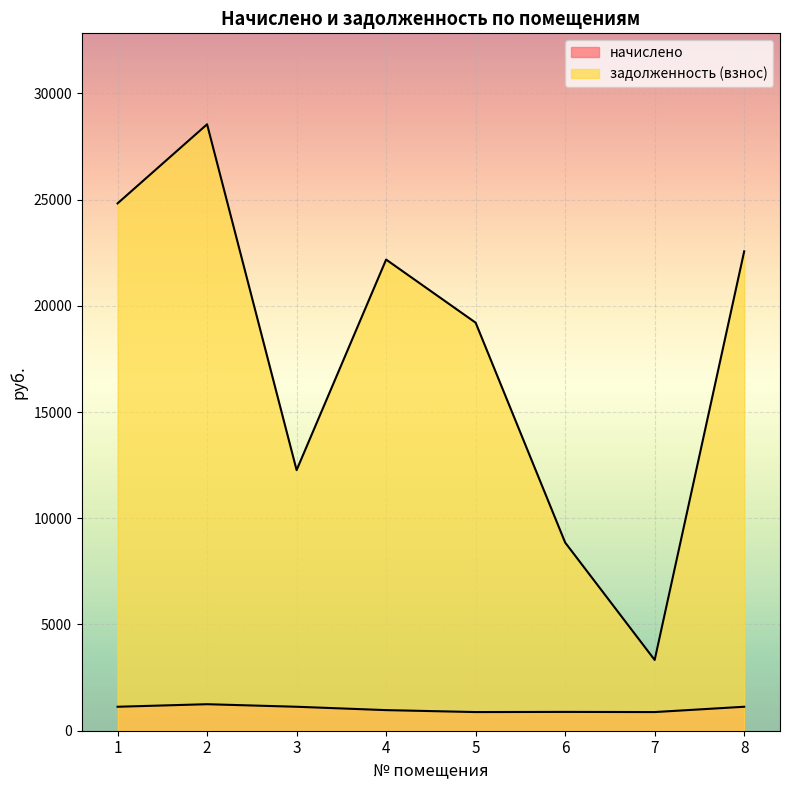

Which series has the widest spread of values?

задолженность (взнос)